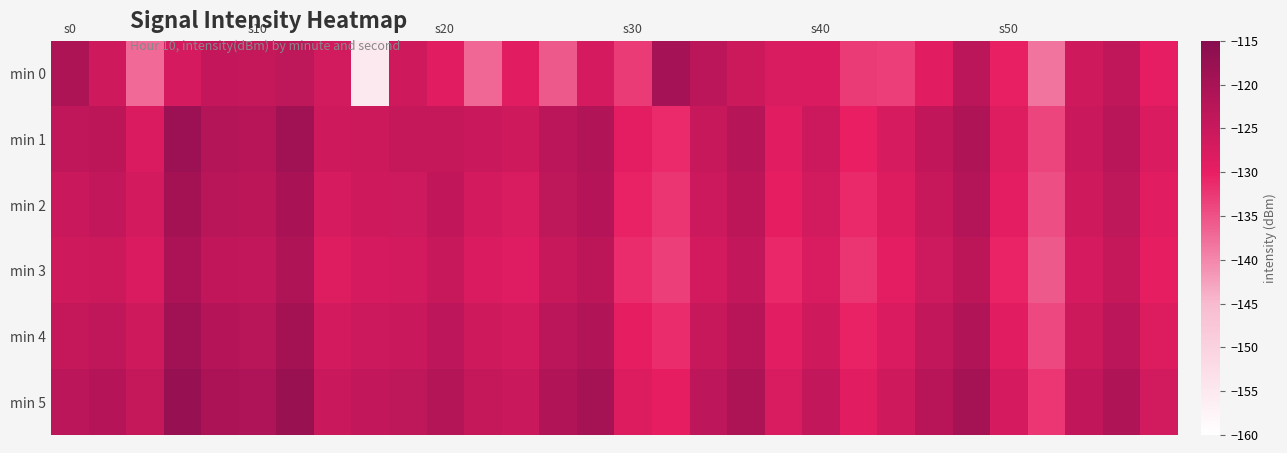

Which series has the largest range (max minus min)?

min 0